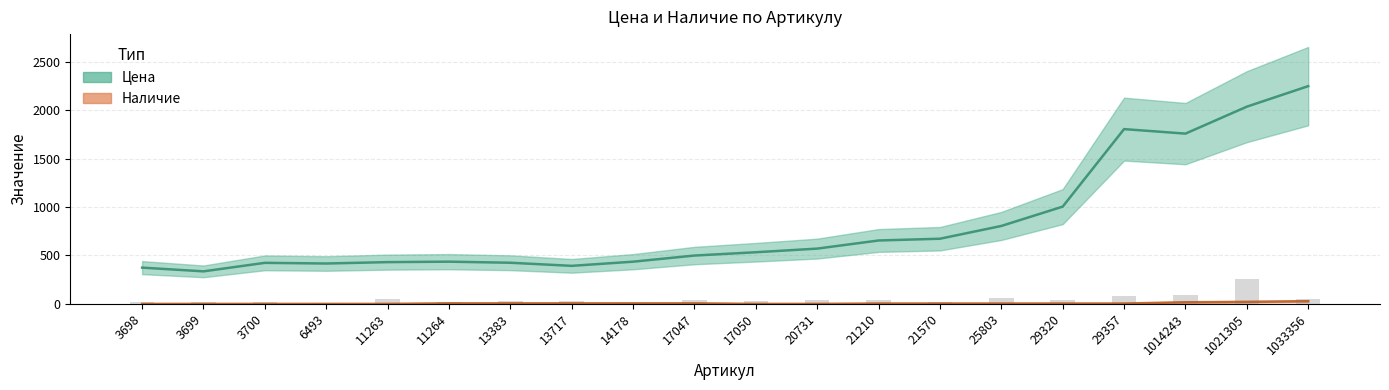

Rank the series by their maximum value, from lowest to highest.

Наличие, Цена (столбцы), Цена